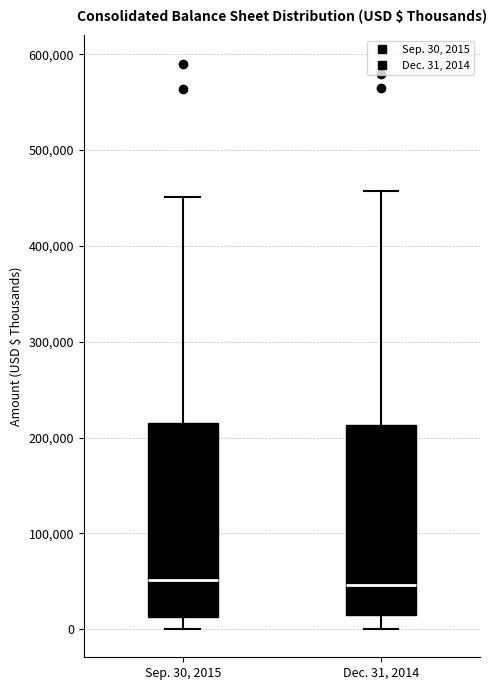

Where does the upper whisker of the box for Dec. 31, 2014 end on the y-axis? The values are not printed on the chart, so give them approximately, as read against the axis.

460000